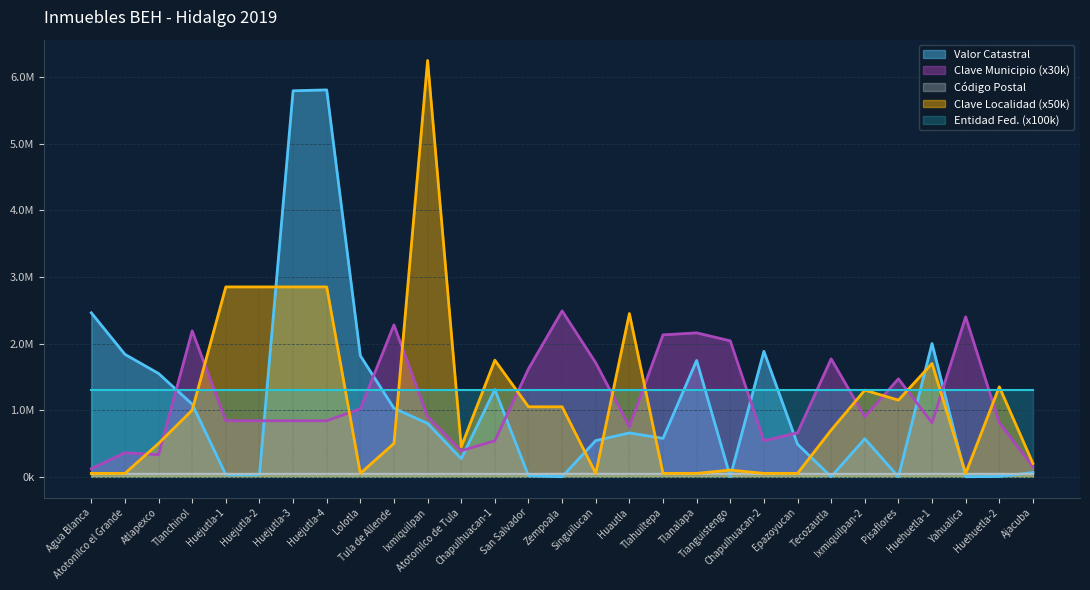

Is it true that Valor Catastral equals 0.0 at Tianguistengo?

True